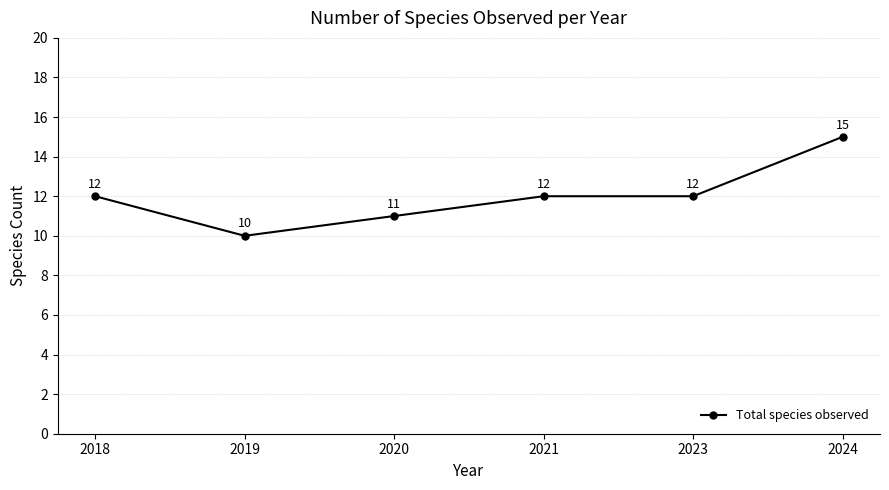

How many values are between 11 and 12?

4